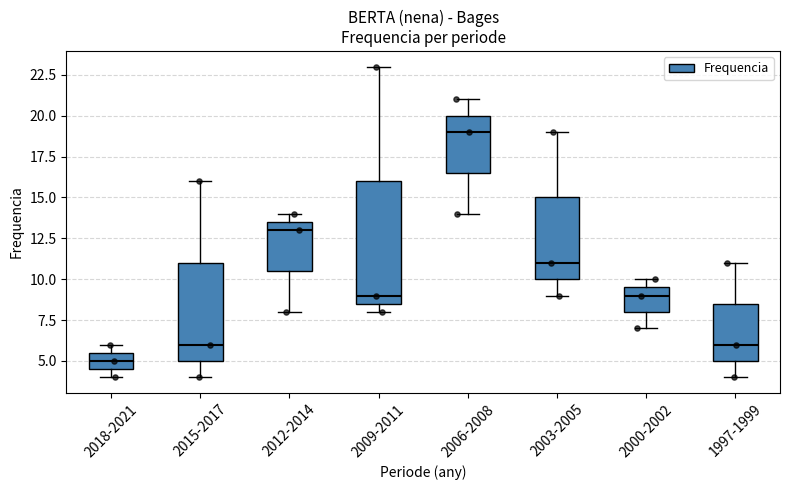

Which box's median line is the highest?

2006-2008